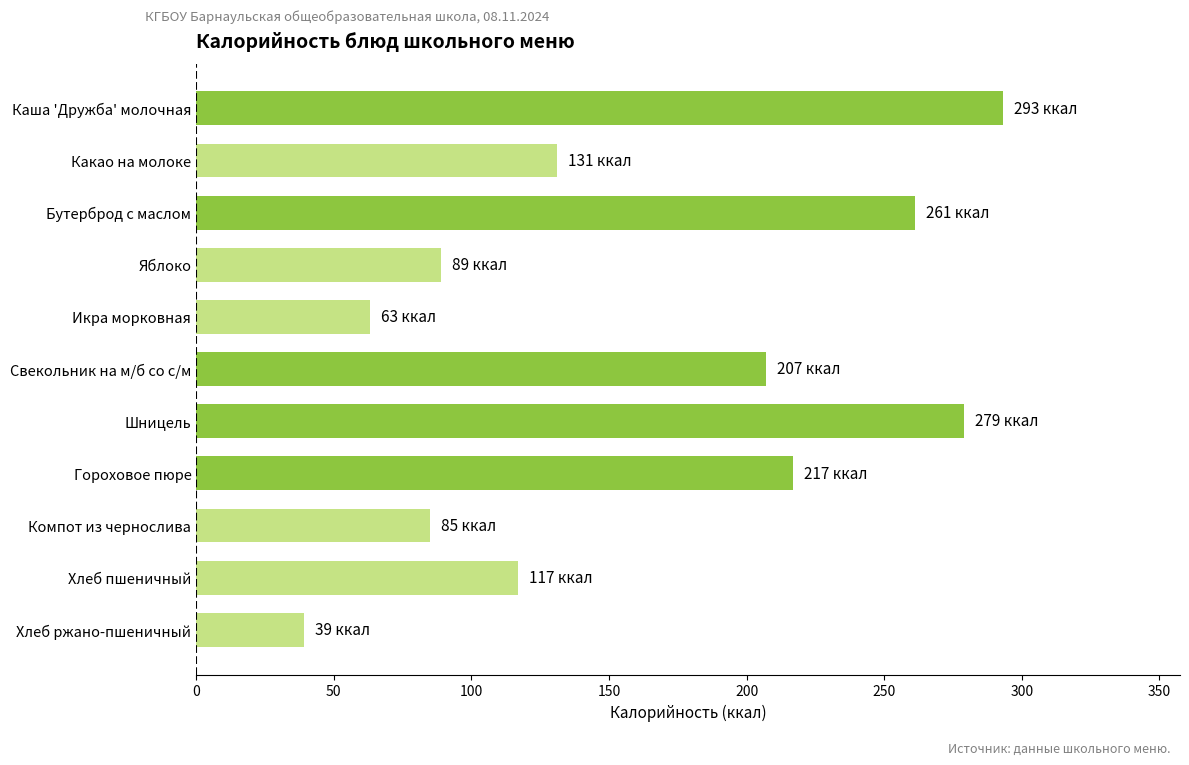

Reading top to bottom, what are all the values shown in this chart?

Каша 'Дружба' молочная=293	Какао на молоке=131	Бутерброд с маслом=261	Яблоко=89	Икра морковная=63	Свекольник на м/б со с/м=207	Шницель=279	Гороховое пюре=217	Компот из чернослива=85	Хлеб пшеничный=117	Хлеб ржано-пшеничный=39